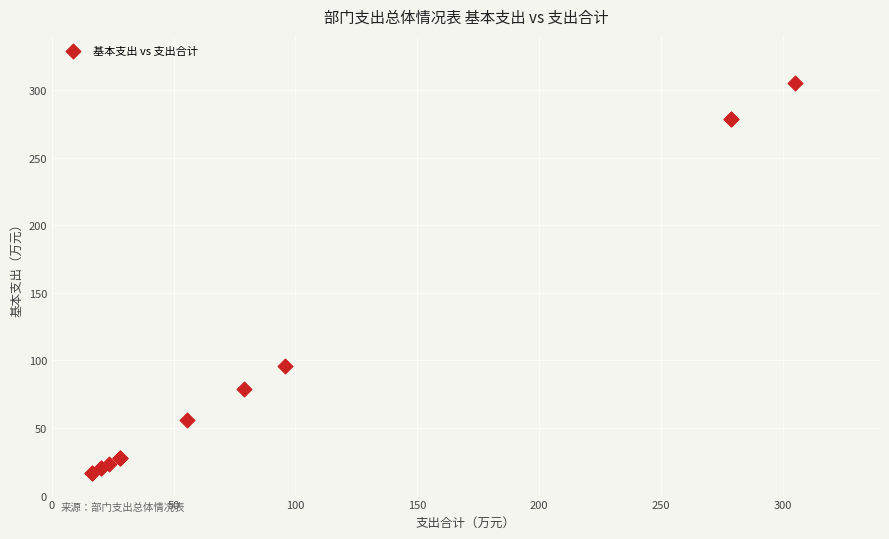

What Y value in the scatter plot is closest to 160?

95.6